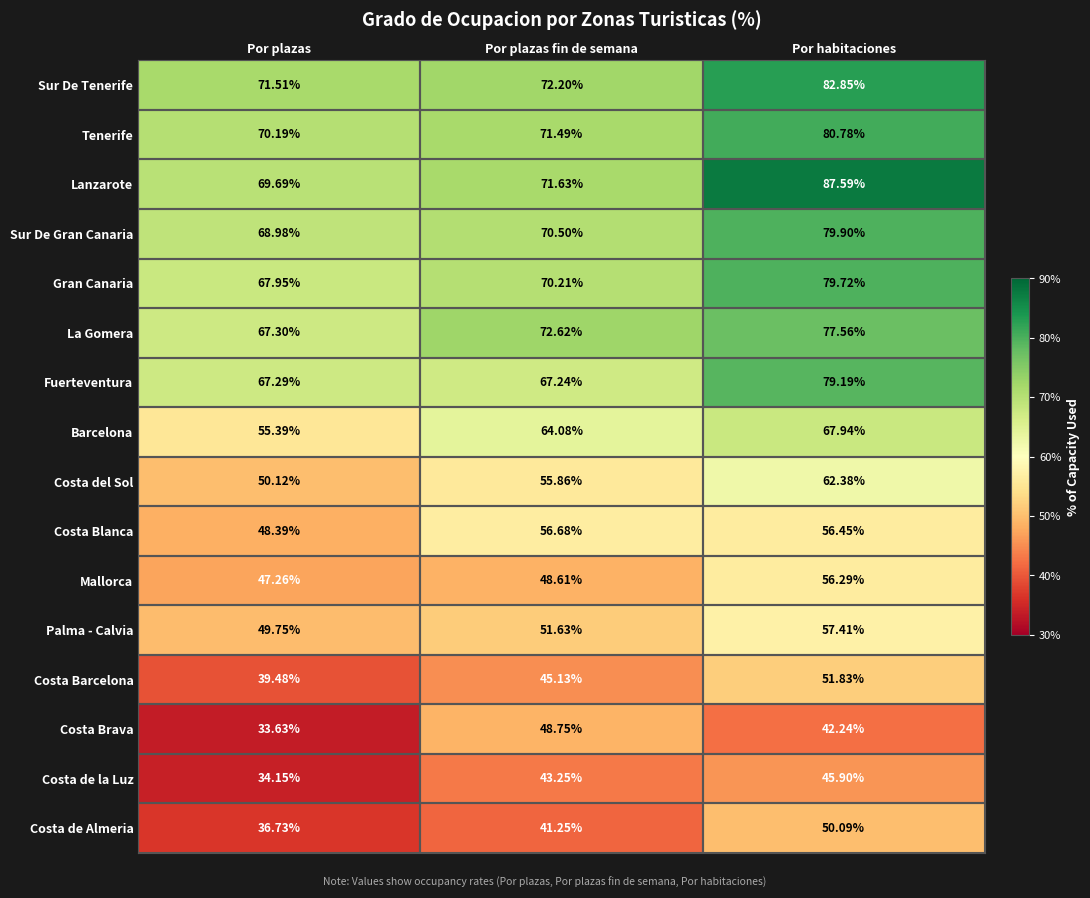

Count the number of data series in this chart.

16